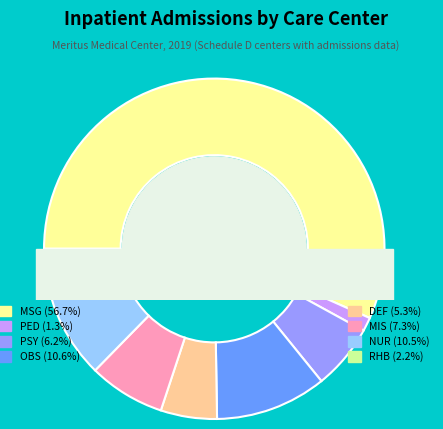

How many segments does this pie chart have?

8